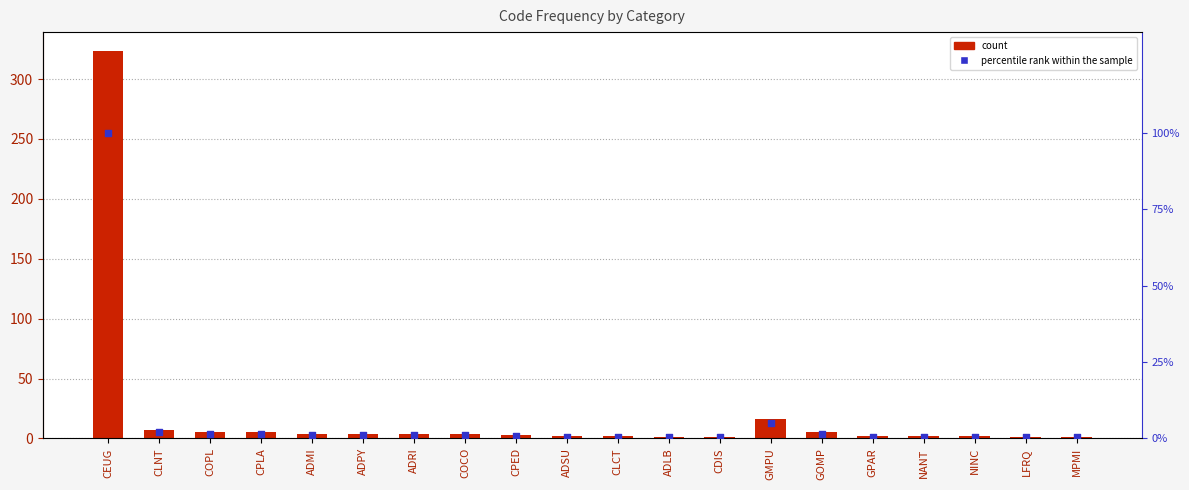

What is the total value across all series at ADPY?

5.2